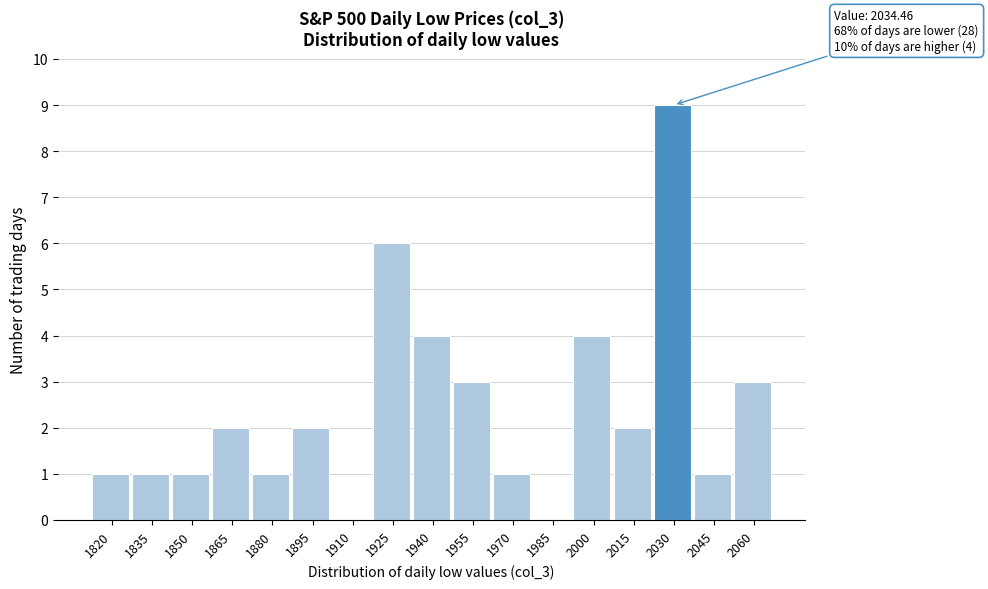

Reading left to right, transcribe all the data shown in this chart.

1820=1	1835=1	1850=1	1865=2	1880=1	1895=2	1910=0	1925=6	1940=4	1955=3	1970=1	1985=0	2000=4	2015=2	2030=9	2045=1	2060=3